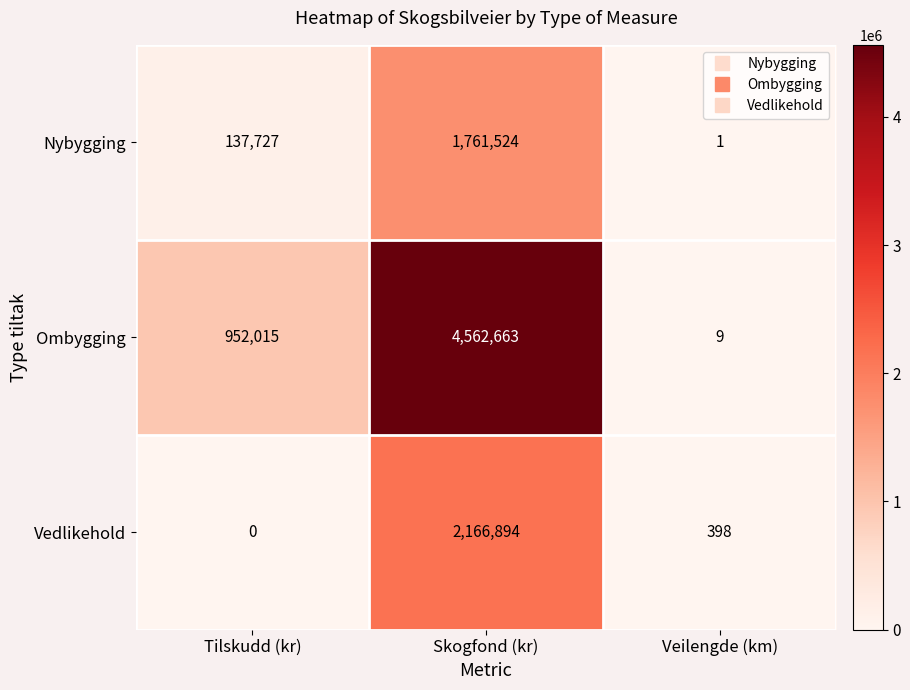

Which category has the lowest value across all series?

Tilskudd (kr)